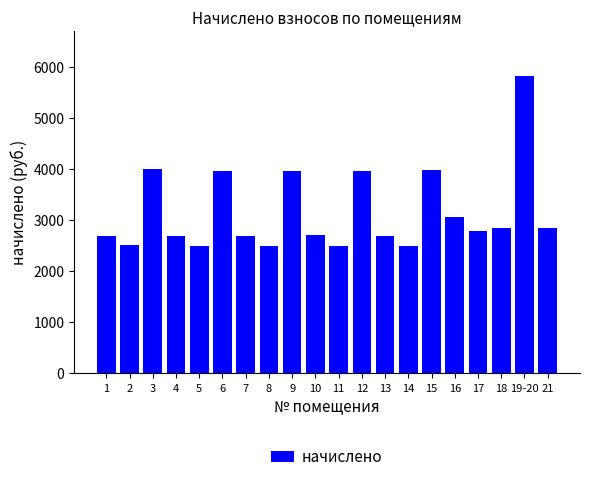

What is the difference between the maximum and minimum values?

3344.0